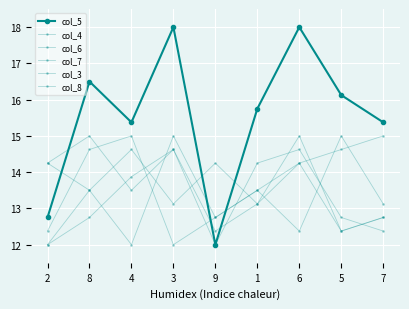

What is the difference between the maximum and minimum values in the col_8 series?

3.0